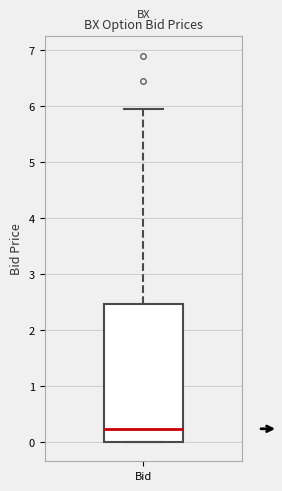

Where does the median line of the box for Bid sit on the y-axis? The values are not printed on the chart, so give them approximately, as read against the axis.

0.2